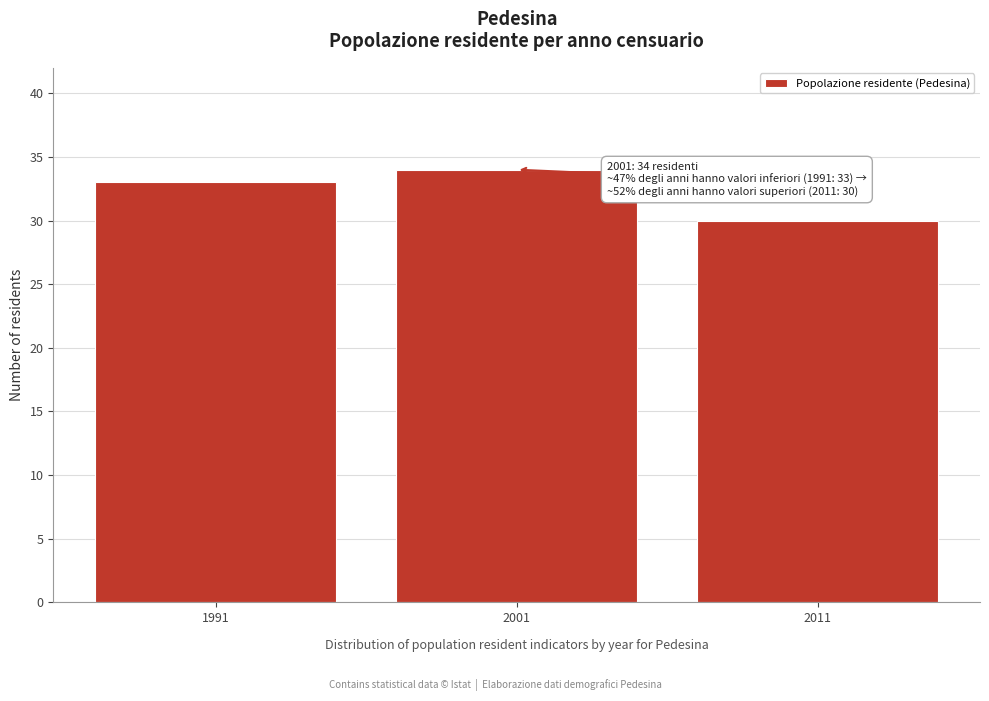

Reading left to right, transcribe all the data shown in this chart.

1991=33	2001=34	2011=30